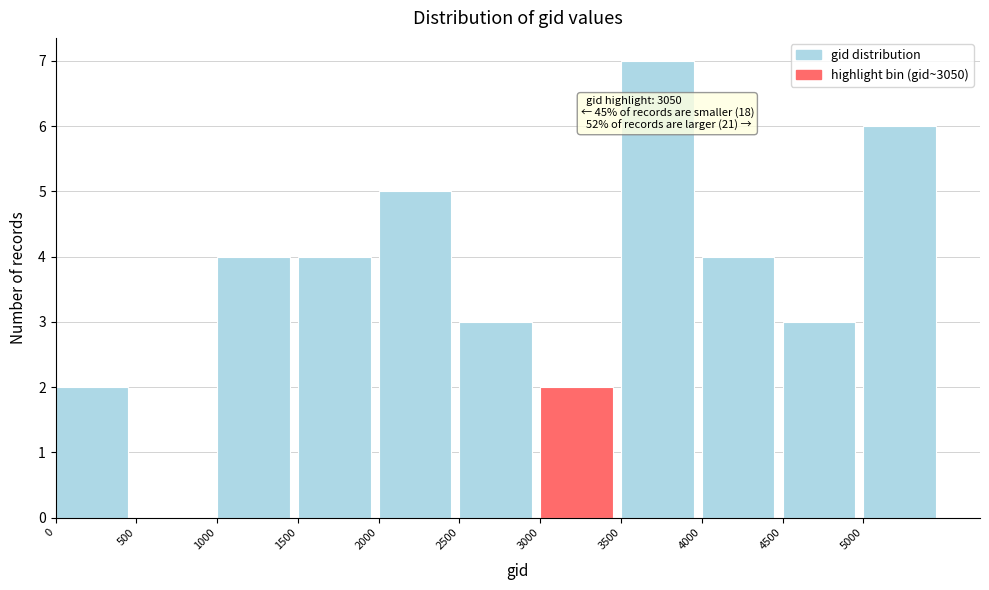

Over which range of the x-axis is the bar tallest?

3500 to 4000